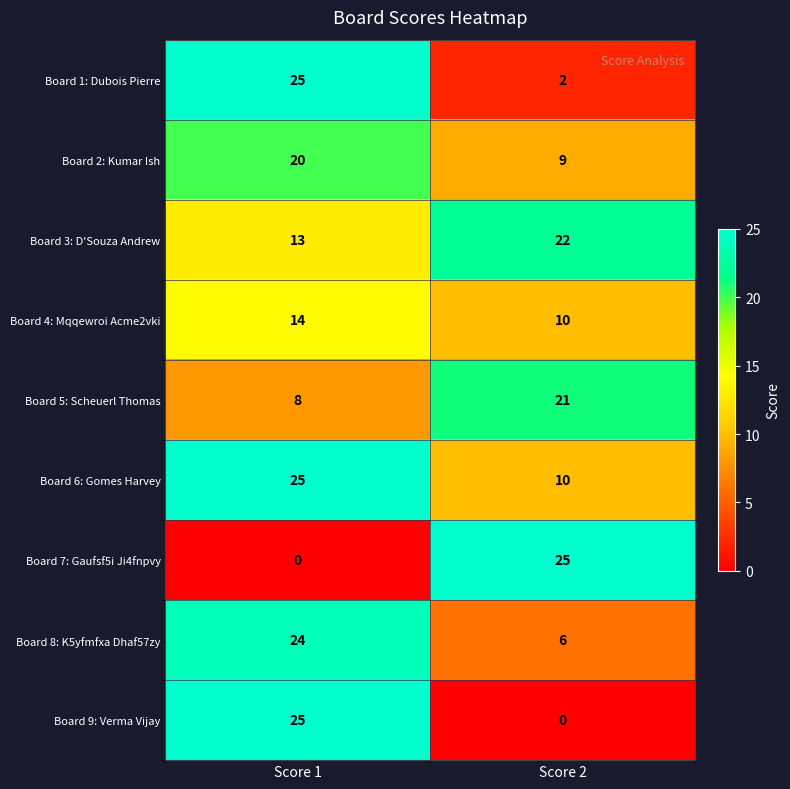

Reading left to right, transcribe all the data shown in this chart.

Board 1: Dubois Pierre: 25	2
Board 2: Kumar Ish: 20	9
Board 3: D'Souza Andrew: 13	22
Board 4: Mqqewroi Acme2vki: 14	10
Board 5: Scheuerl Thomas: 8	21
Board 6: Gomes Harvey: 25	10
Board 7: Gaufsf5i Ji4fnpvy: 0	25
Board 8: K5yfmfxa Dhaf57zy: 24	6
Board 9: Verma Vijay: 25	0